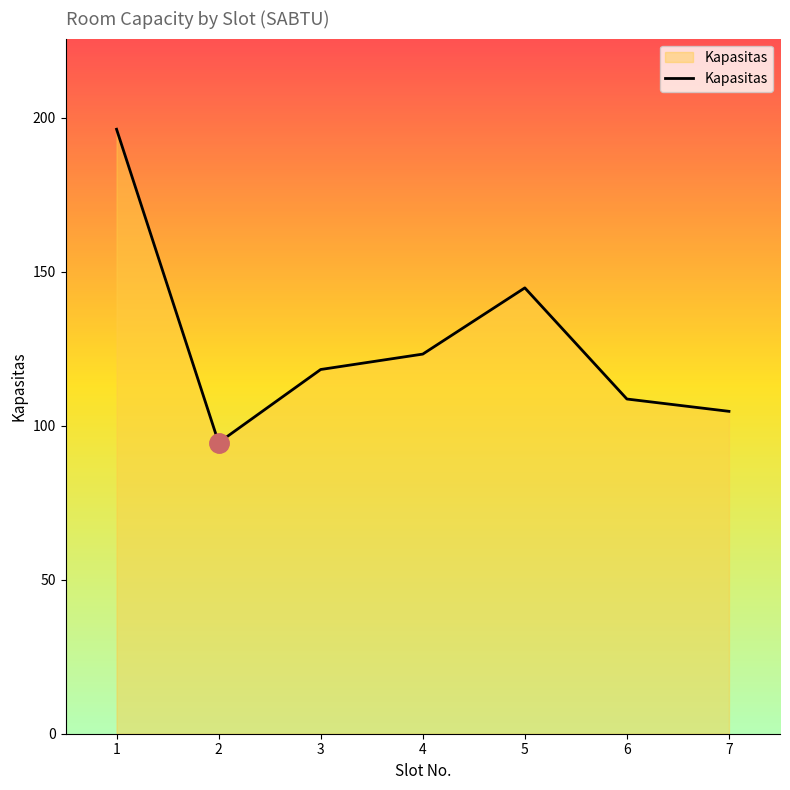

List the labels in order of value, largest first.

1, 5, 4, 3, 6, 7, 2